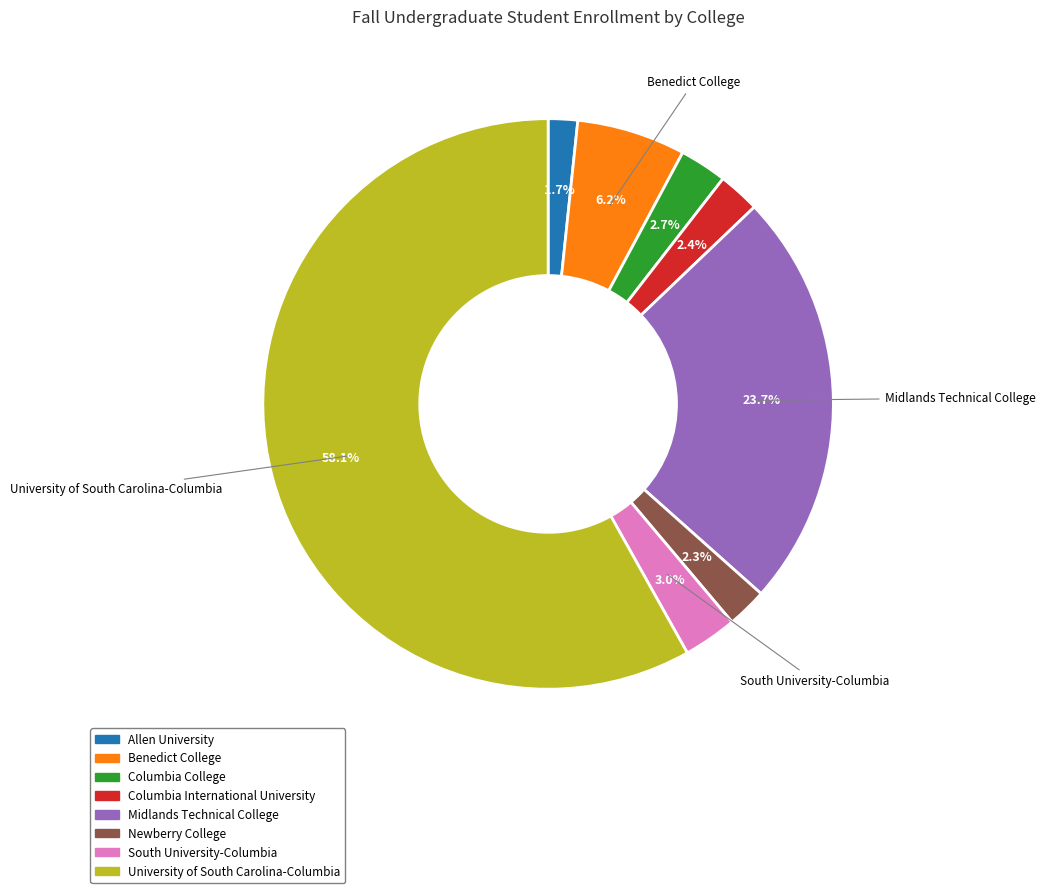

To the nearest percent, what is the difference between the largest and smallest slice percentages?

56%